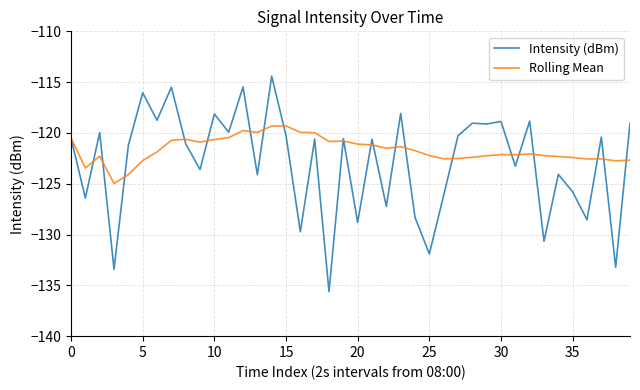

Which series has the largest total across all categories?

Rolling Mean